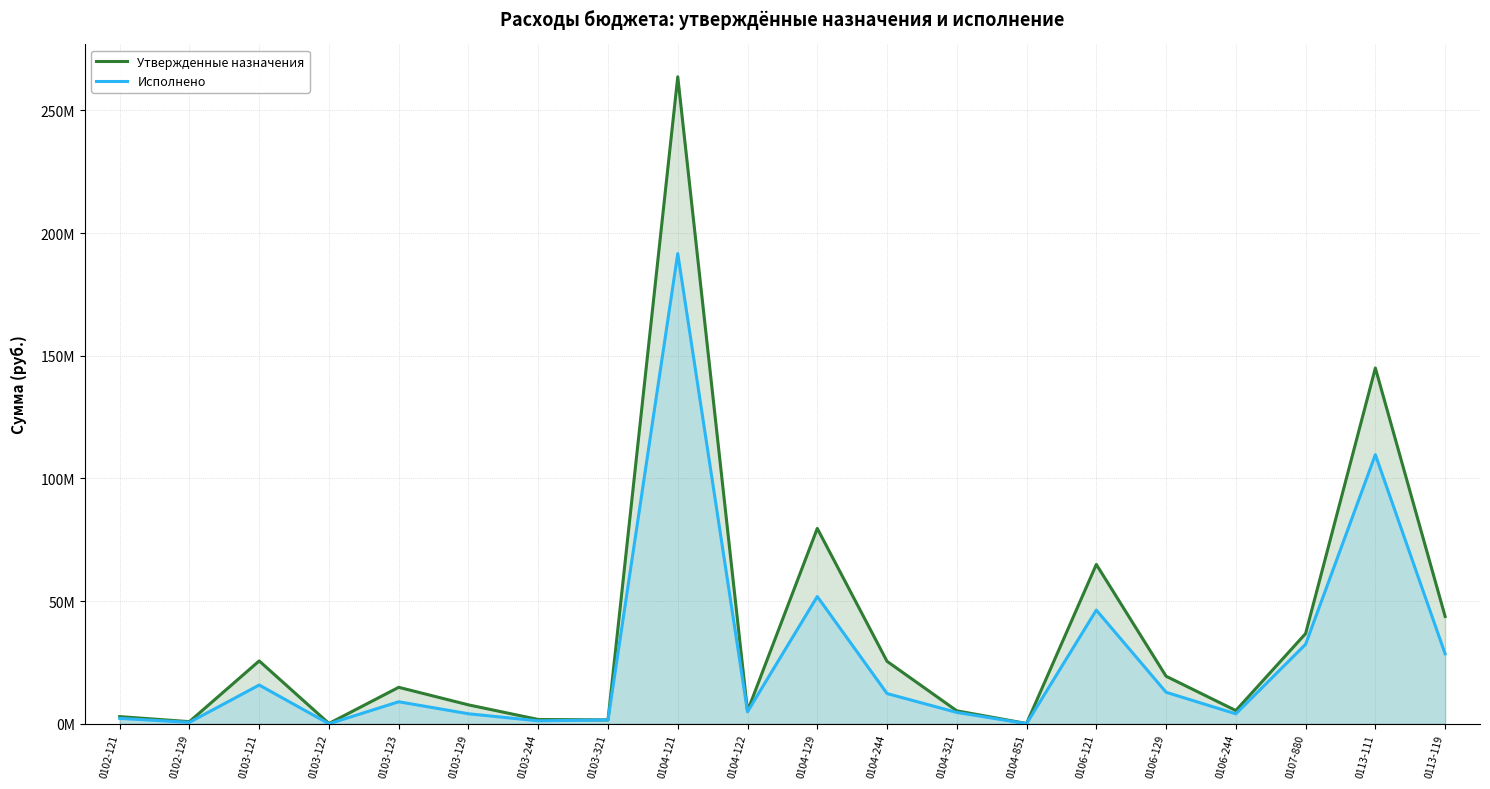

The Исполнено series shows 28540919.3 at 0113-119. True or false?

True